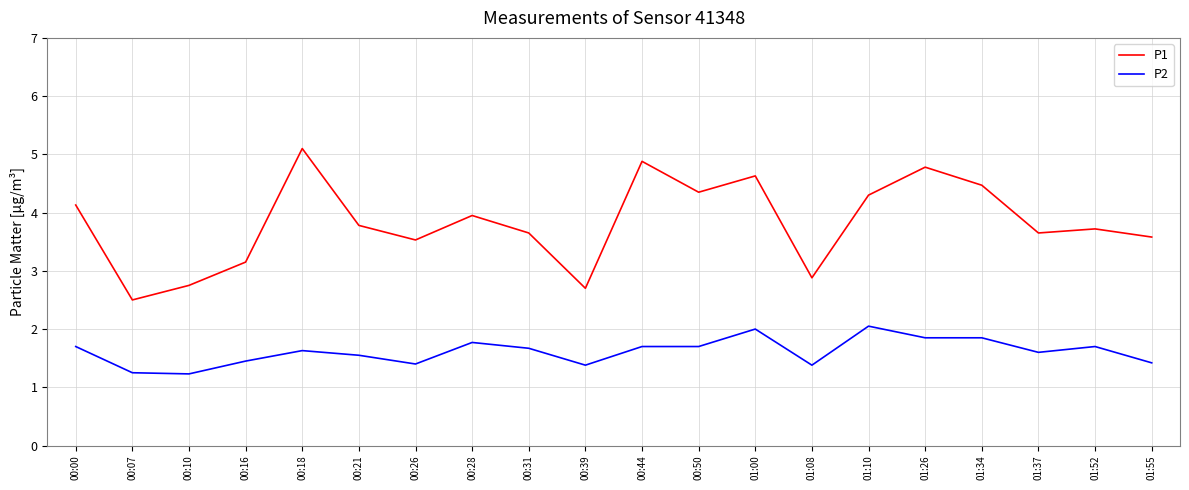

How many series are shown in this chart?

2